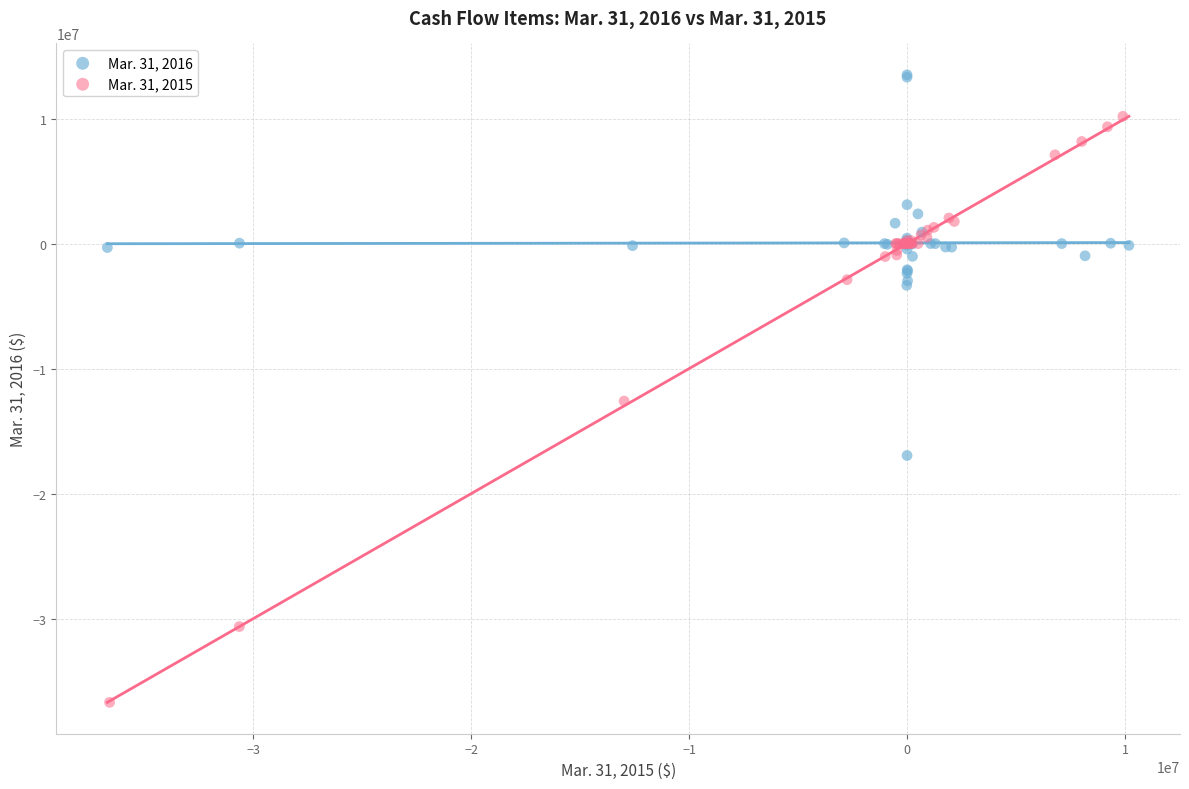

Which series has the widest spread of Y values?

Mar. 31, 2015